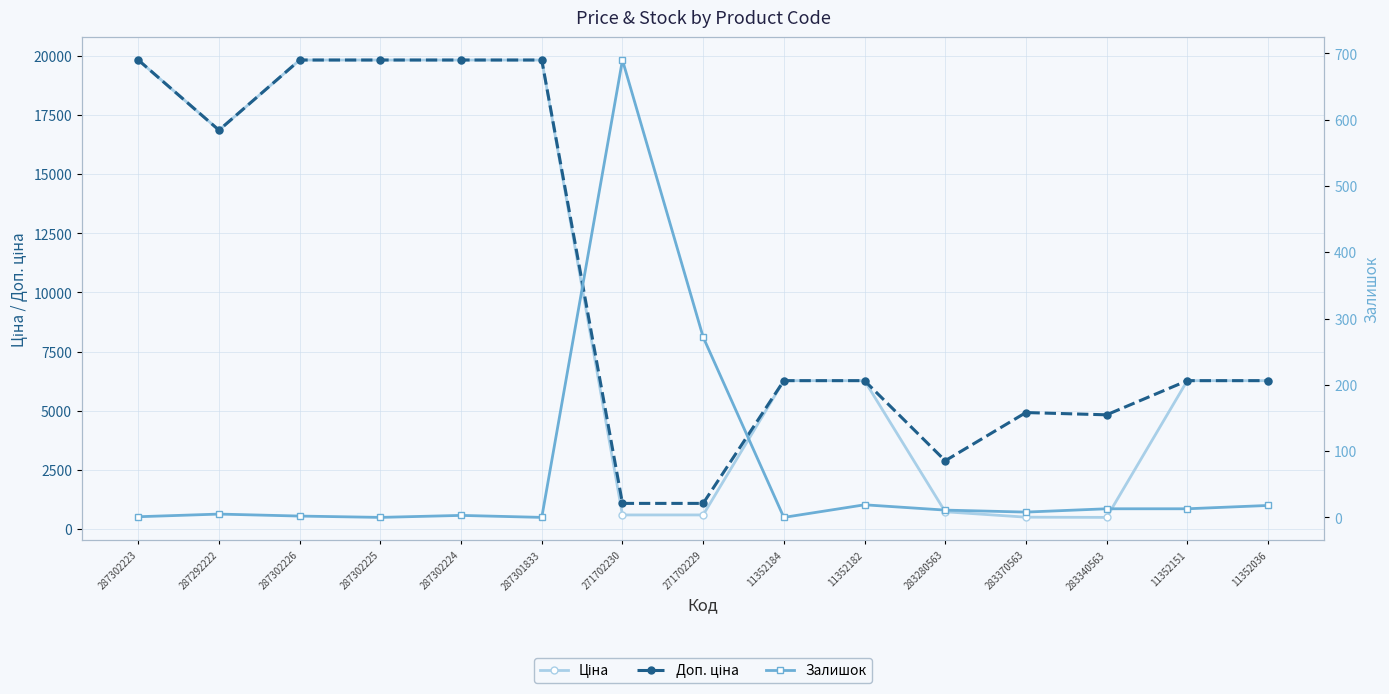

At which label does Ціна first exceed 6266?

287302223